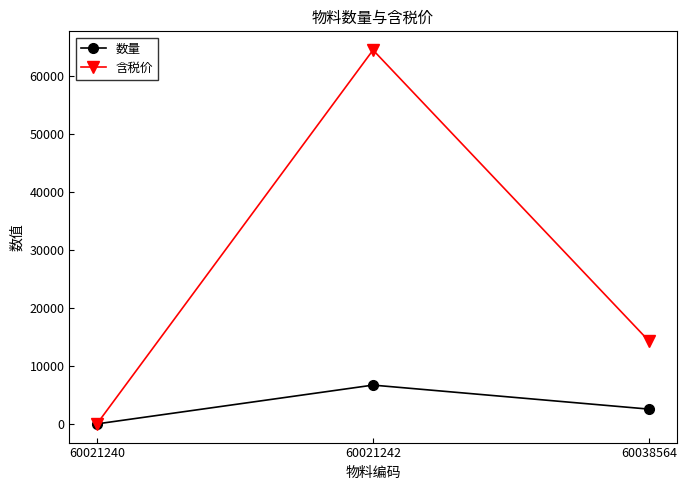

Is it true that 含税价 equals 64488.0 at 60021242?

True